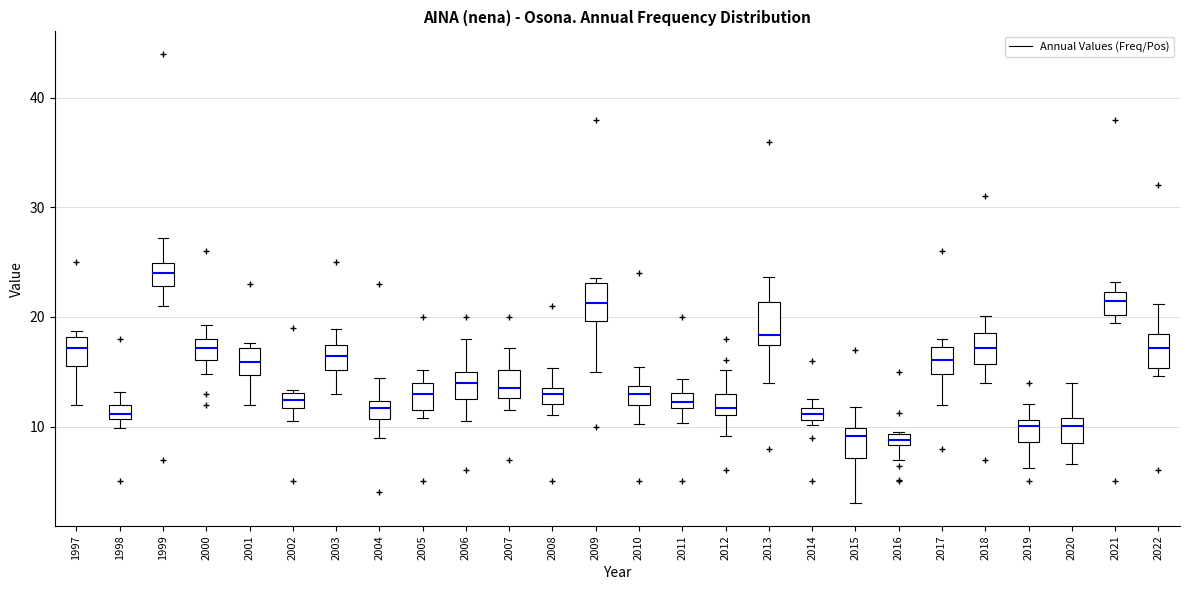

Where is the upper edge of the box at x = 2021 on the y-axis? The values are not printed on the chart, so give them approximately, as read against the axis.

22